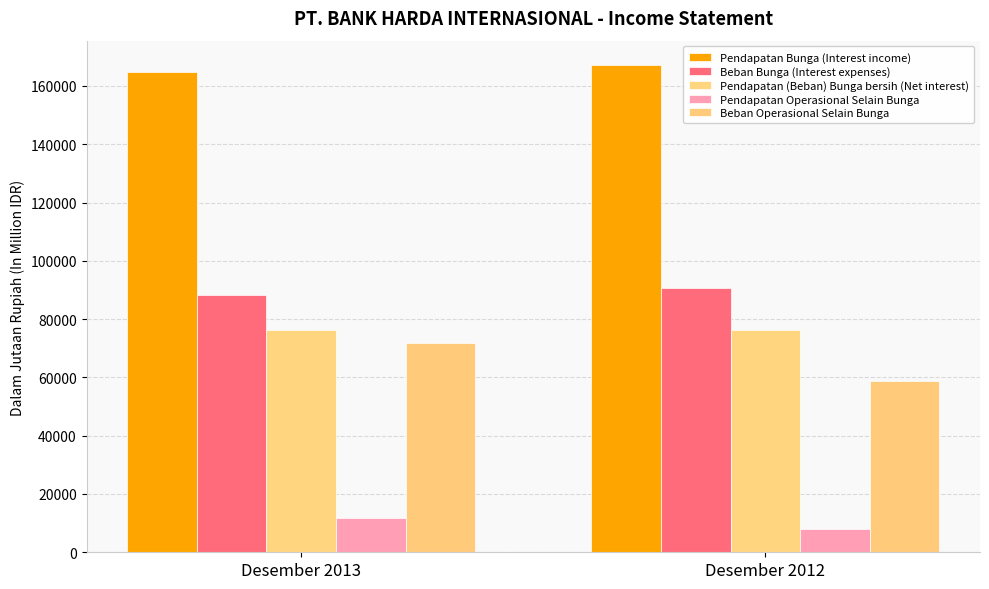

Reading right to left, what are all the values shown in this chart?

Pendapatan Bunga (Interest income): 167175	164774
Beban Bunga (Interest expenses): 90800	88366
Pendapatan (Beban) Bunga bersih (Net interest): 76375	76408
Pendapatan Operasional Selain Bunga: 7846	11790
Beban Operasional Selain Bunga: 58615	71710